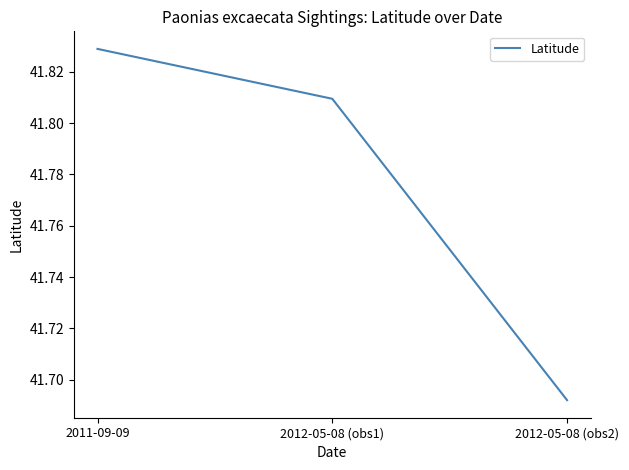

Does the chart have visible grid lines?

No